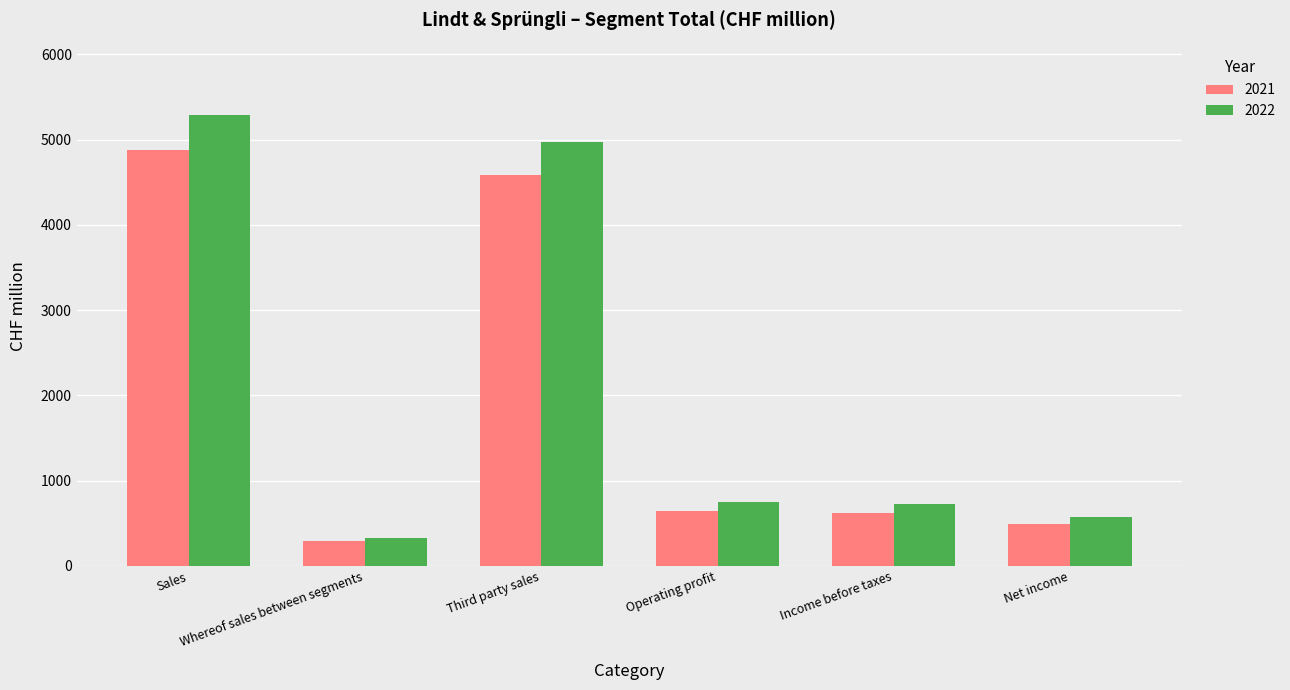

At how many categories does at least one series exceed 5228?

1